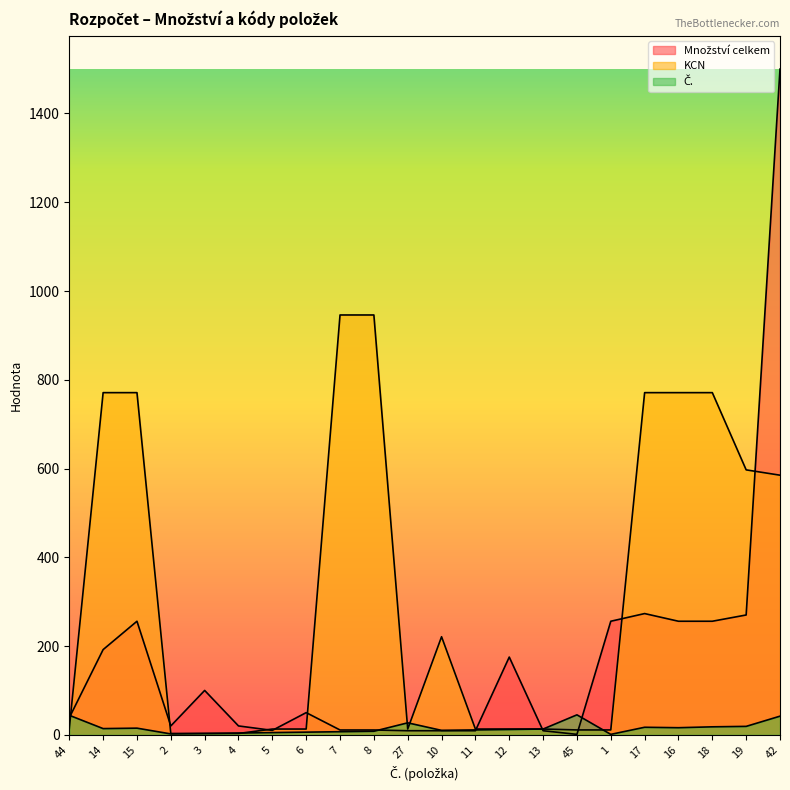

Which has a higher value, 19 or 7?

19